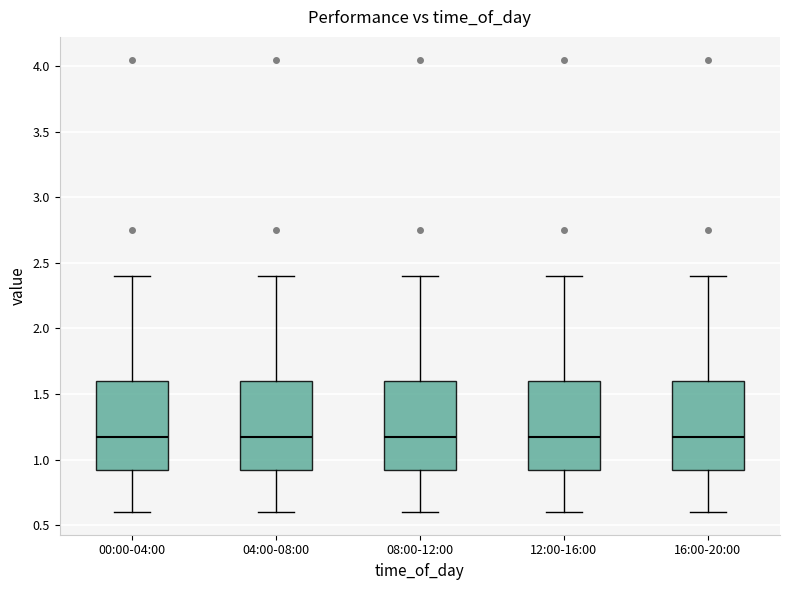

Where is the upper edge of the box for 16:00-20:00 on the y-axis? The values are not printed on the chart, so give them approximately, as read against the axis.

1.60